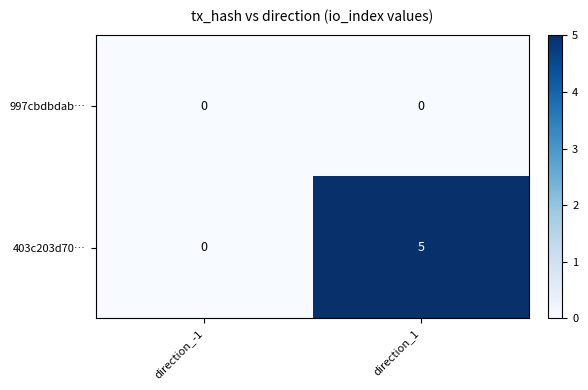

How many data points does each series have?

2